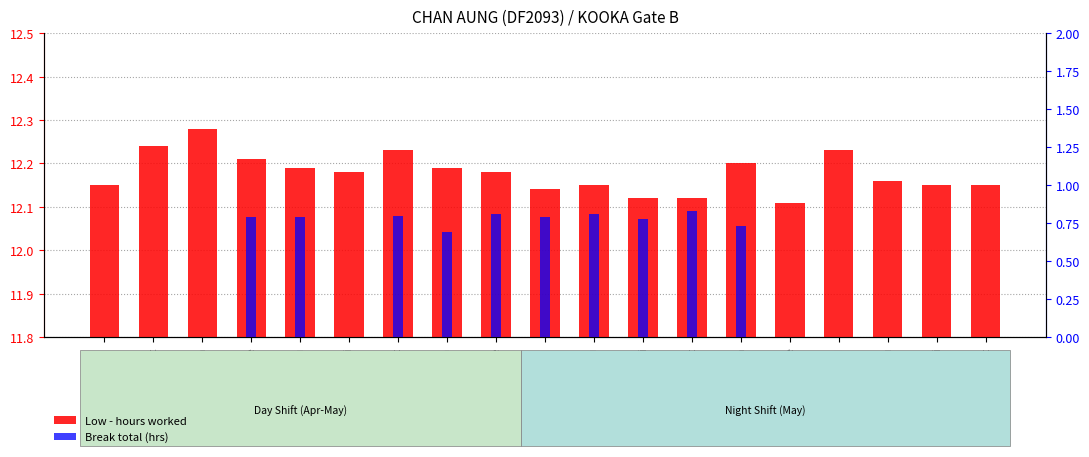

What is the highest value of the Low - hours worked series?

12.3